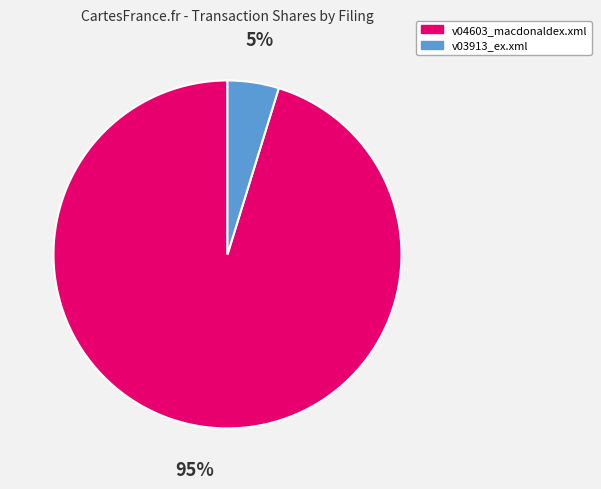

Rank the categories by value from highest to lowest.

v04603_macdonaldex.xml, v03913_ex.xml